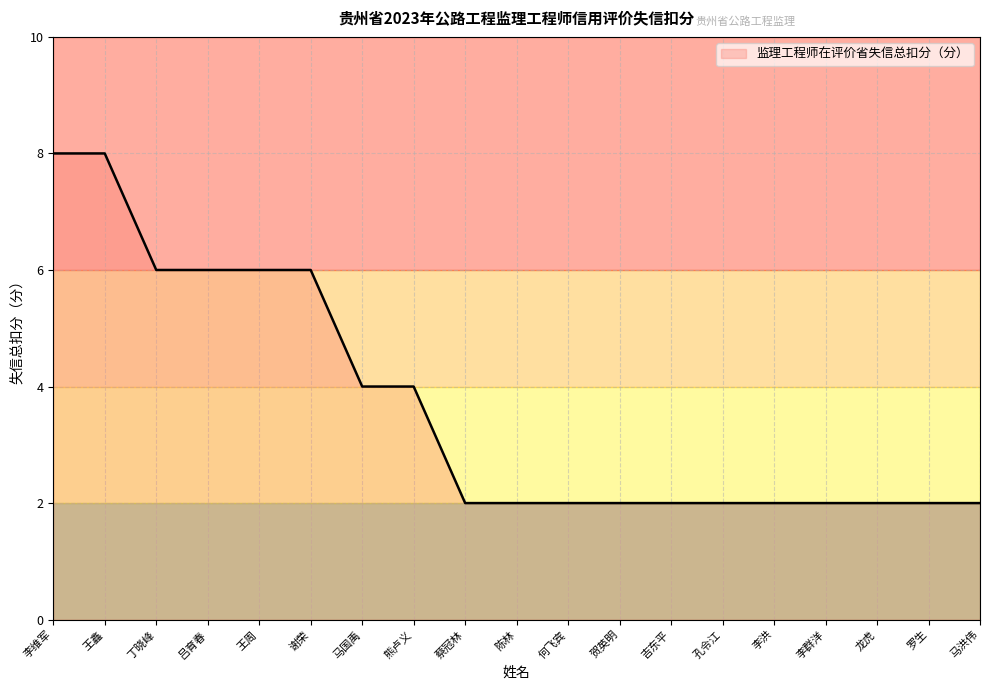

Is it true that the value at 吕育春 is 6?

True